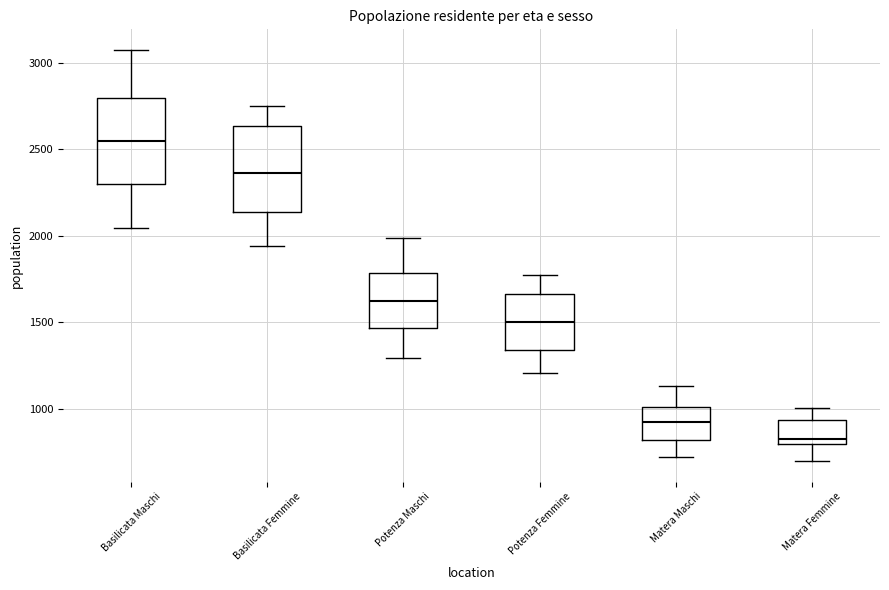

Reading left to right, read every box against the y-axis: the position of its median line, the range the box covers, and the ends of its whiskers. The values are not printed on the chart, so give them approximately, as read against the axis.

Basilicata Maschi: median 2550, box 2300 to 2800, whiskers 2050 to 3050
Basilicata Femmine: median 2350, box 2150 to 2650, whiskers 1950 to 2750
Potenza Maschi: median 1600, box 1450 to 1800, whiskers 1300 to 2000
Potenza Femmine: median 1500, box 1350 to 1650, whiskers 1200 to 1800
Matera Maschi: median 900, box 800 to 1000, whiskers 700 to 1150
Matera Femmine: median 850, box 800 to 950, whiskers 700 to 1000